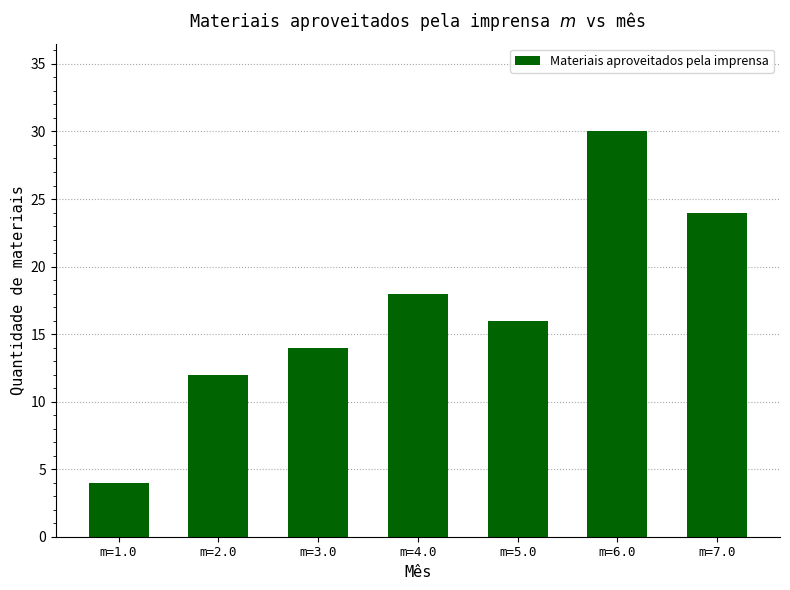

Which label corresponds to the largest value in the chart?

m=6.0